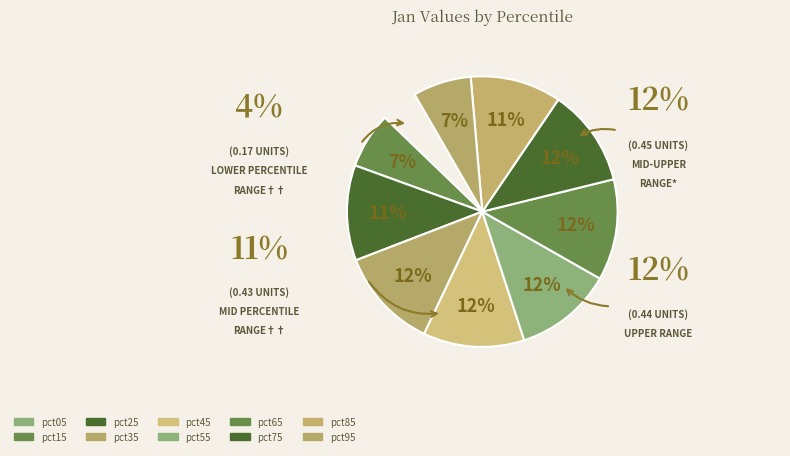

Which slice is the largest?

pct45